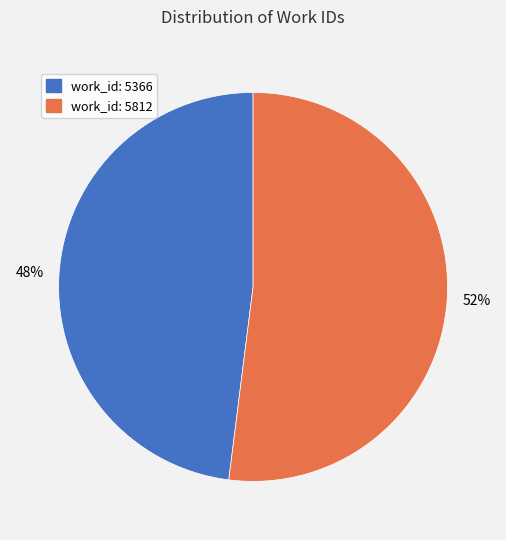

What is the ratio of the value at work_id: 5366 to the value at work_id: 5812?

0.9